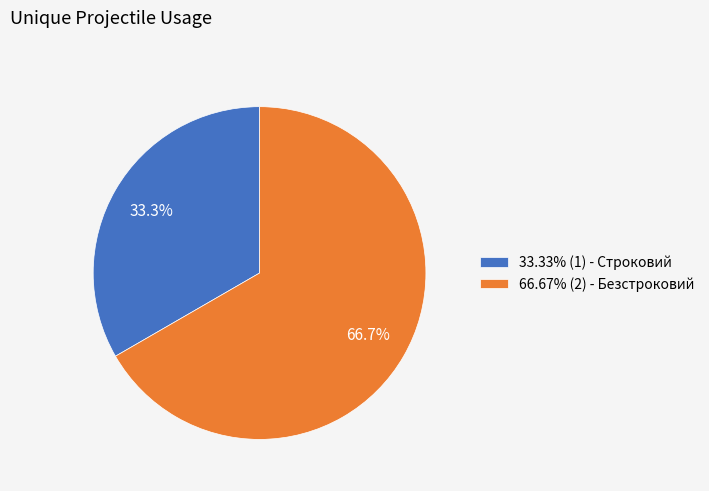

Count the number of slices in the pie.

2